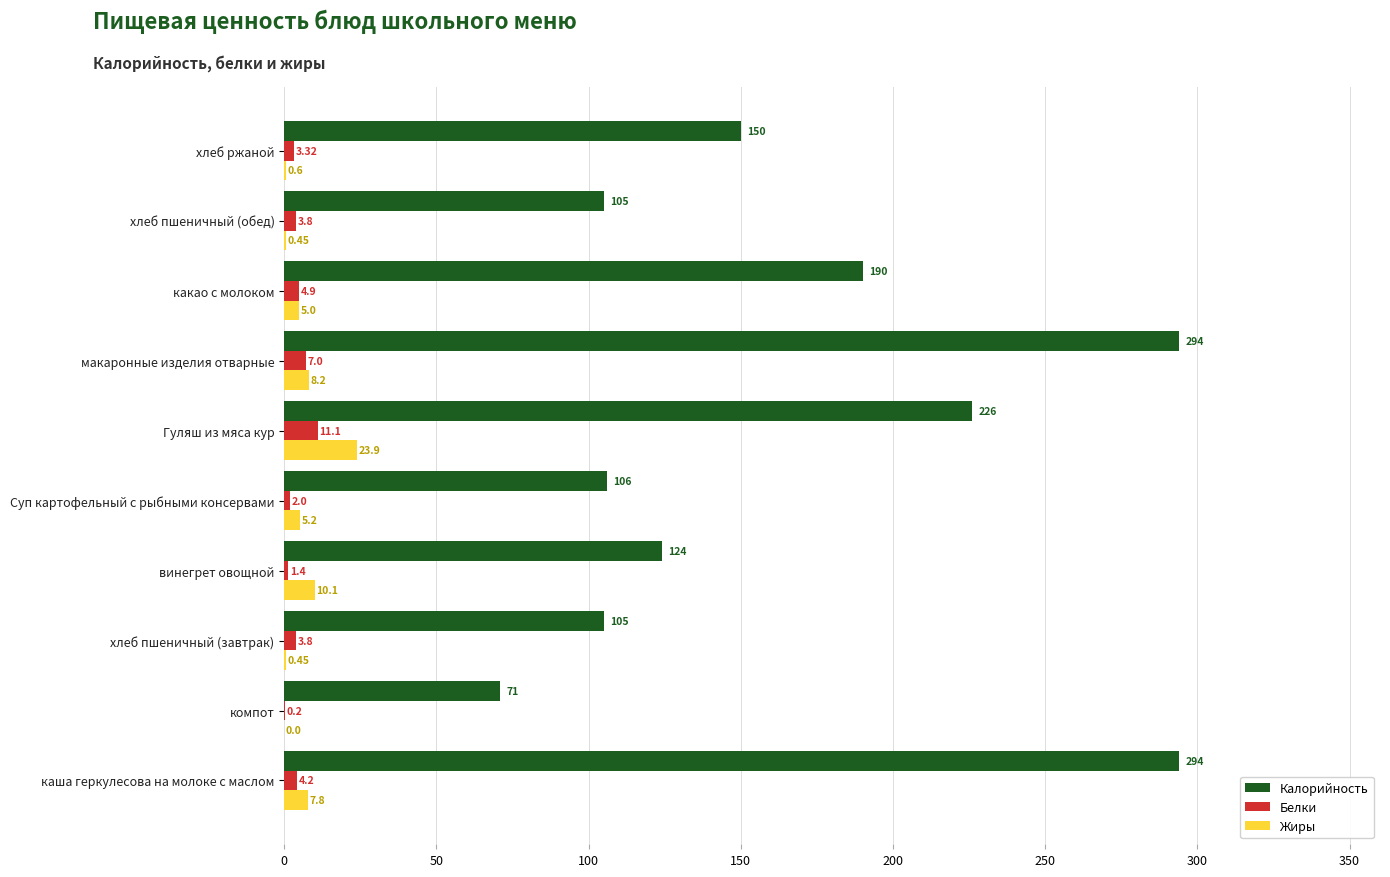

Is the value of Калорийность at хлеб пшеничный (обед) greater than the value of Жиры at Гуляш из мяса кур?

Yes